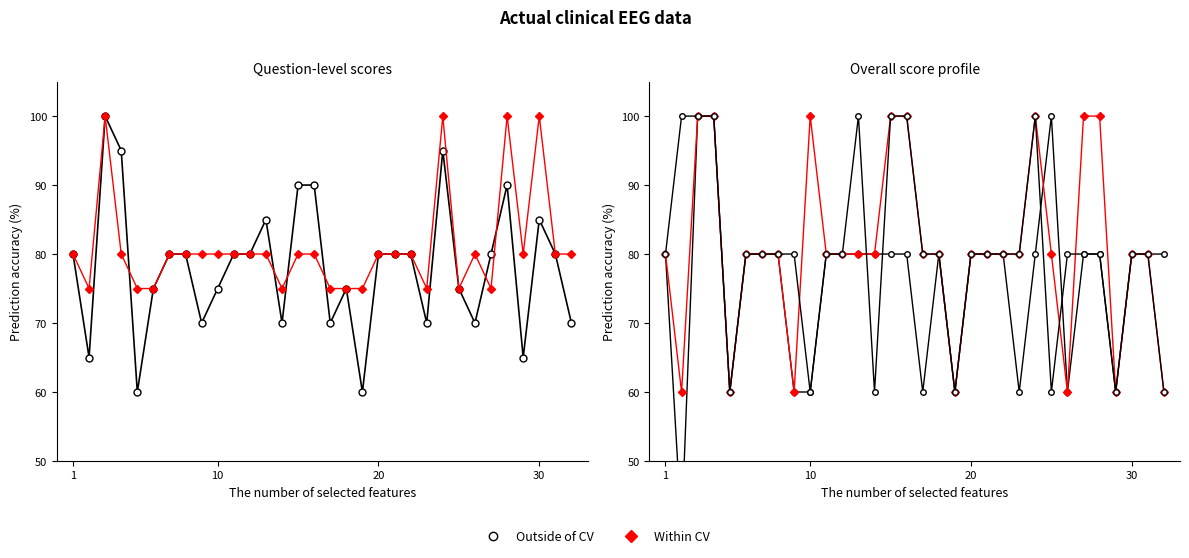

Is the value of Q1 (%) at 17 greater than the value of Q2 (%) at 23?

No